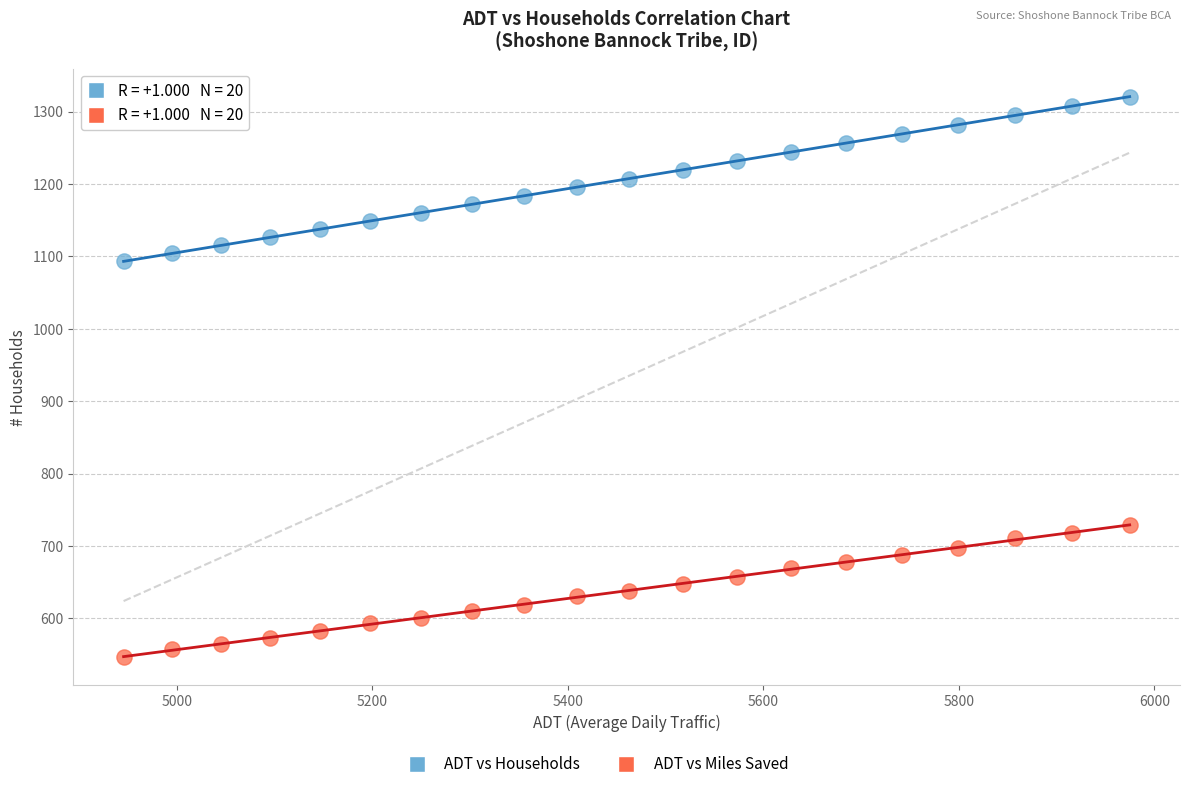

Across all data points, what is the range of X values (max minus min)?

1029.2